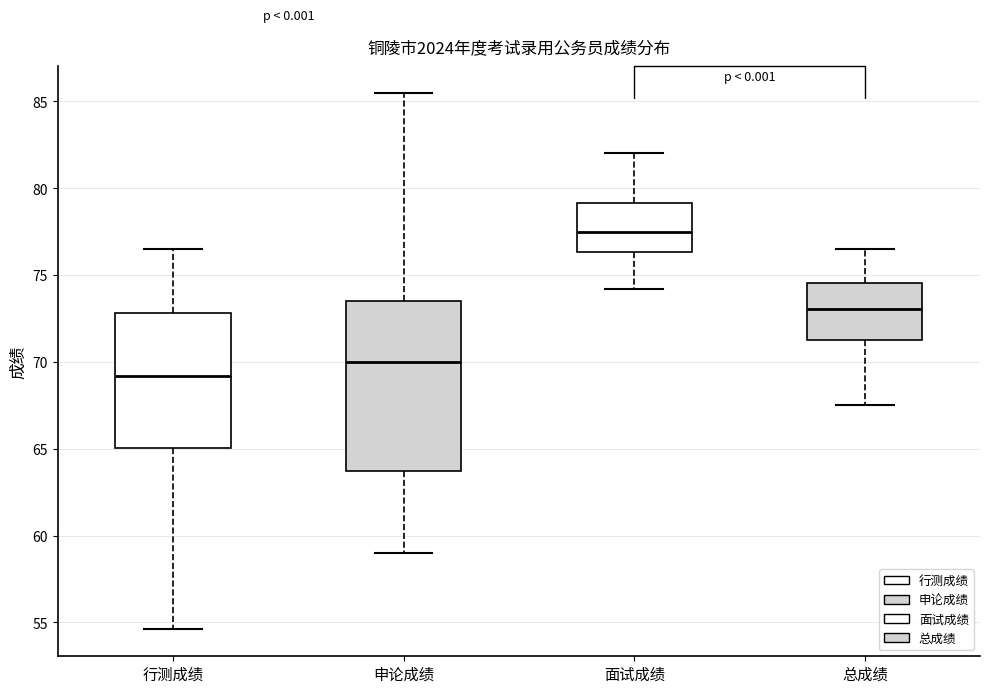

Which box's median line is the lowest?

行测成绩